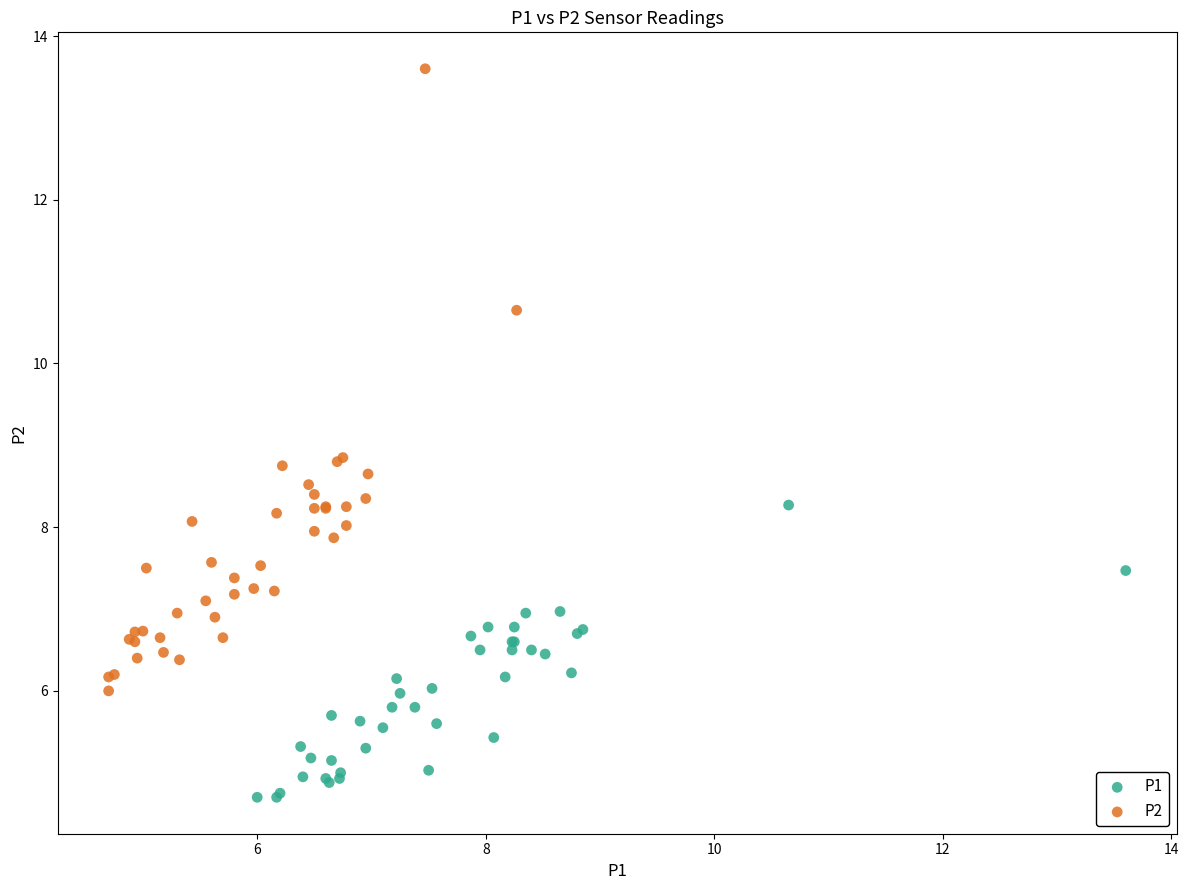

Which series has the largest Y range (max minus min)?

P2